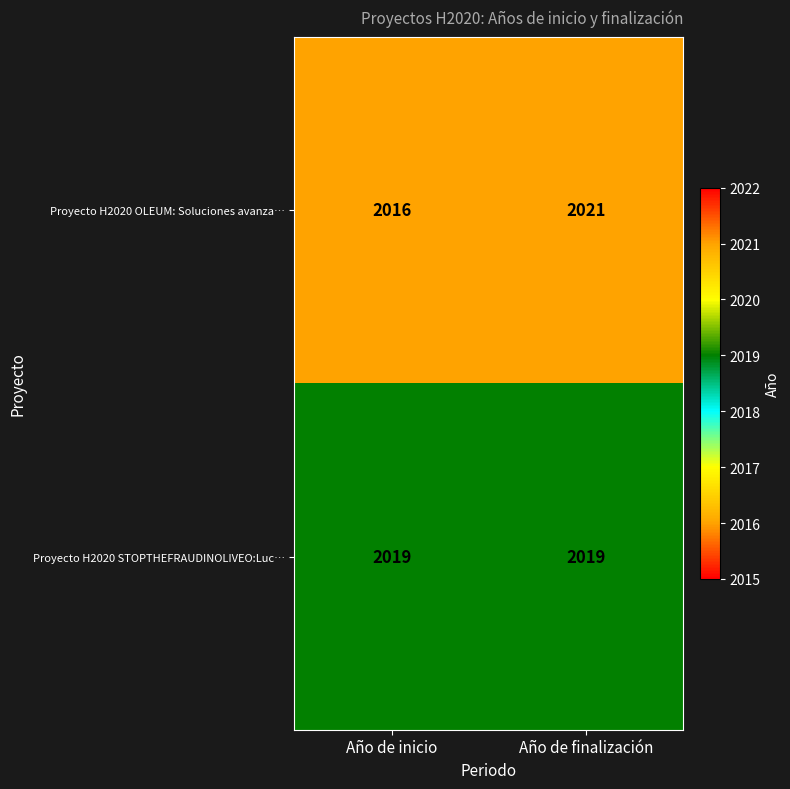

True or false: Proyecto H2020 OLEUM: Soluciones avanza… has a value of 1216 at Año de inicio.

False